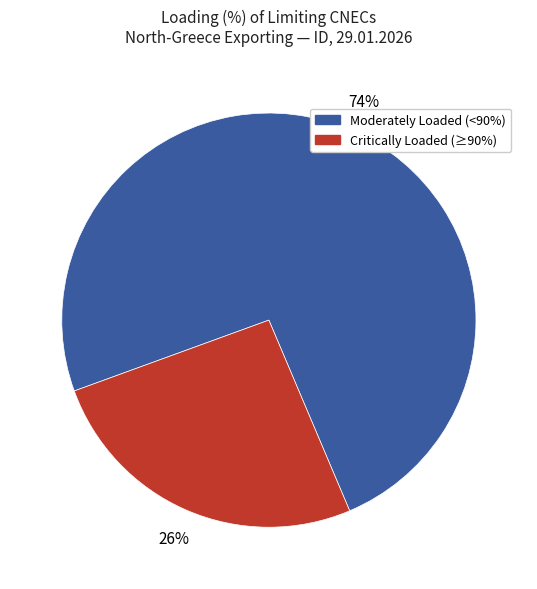

Is there any slice that represents more than half of the pie?

Yes